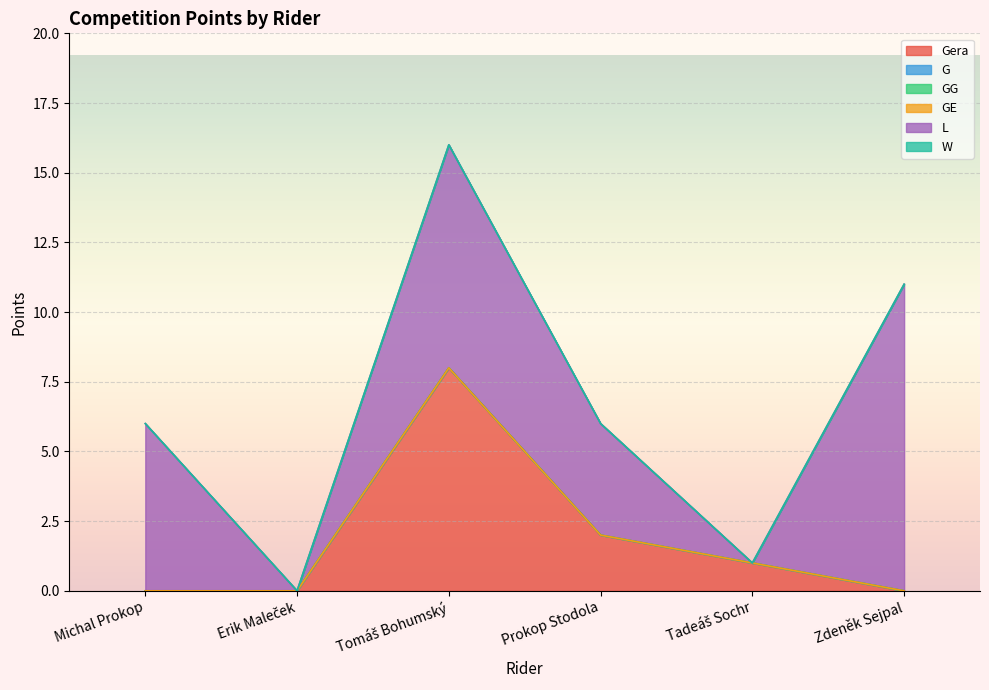

The value of GE at Michal Prokop is 0. True or false?

True